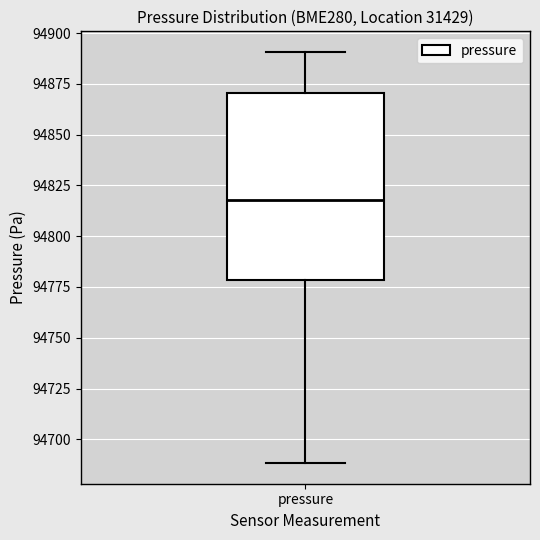

Transcribe this box plot: give where the median line is, the range the box spans, and where the two whiskers end, as read against the y-axis. The values are not printed on the chart, so give them approximately, as read against the axis.

median 94820, box 94780 to 94870, whiskers 94690 to 94890